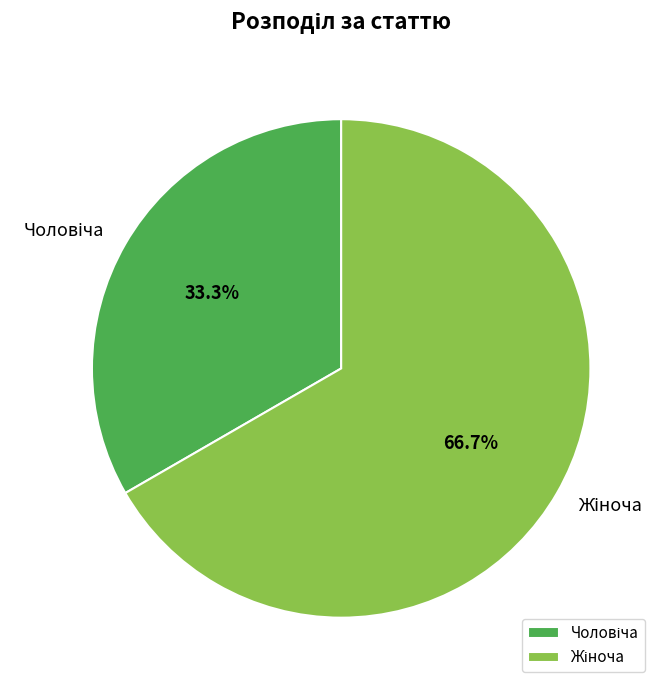

Is there any slice that represents more than half of the pie?

Yes